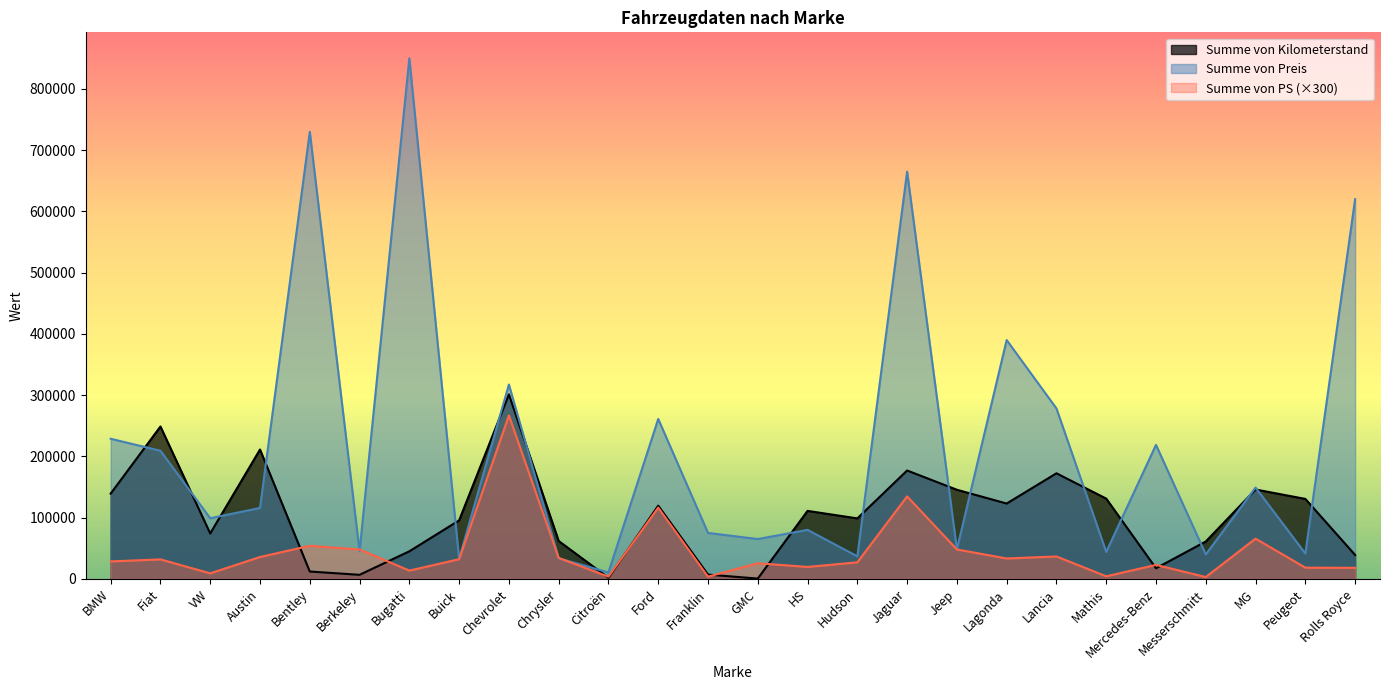

Does the chart display data point markers on the line(s)?

No